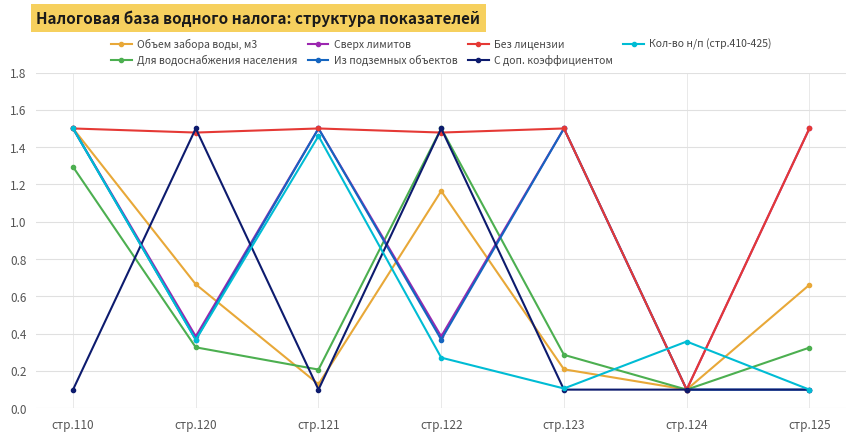

In Объем забора воды, м3, how many points are lower than both neighbors (excluding endpoints)?

2